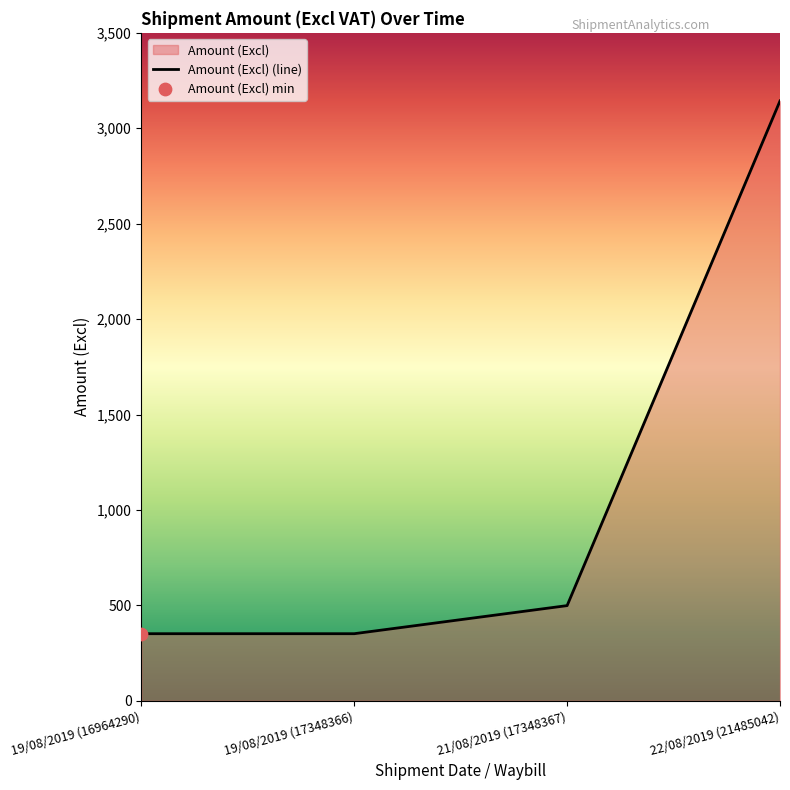

Which has a higher value, 21/08/2019 (17348367) or 19/08/2019 (16964290)?

21/08/2019 (17348367)